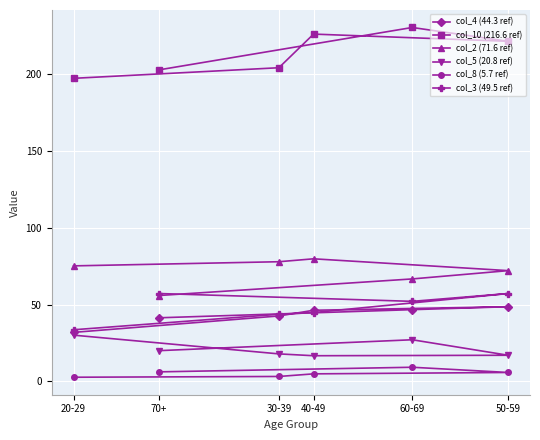

How many lines are shown in the chart?

6